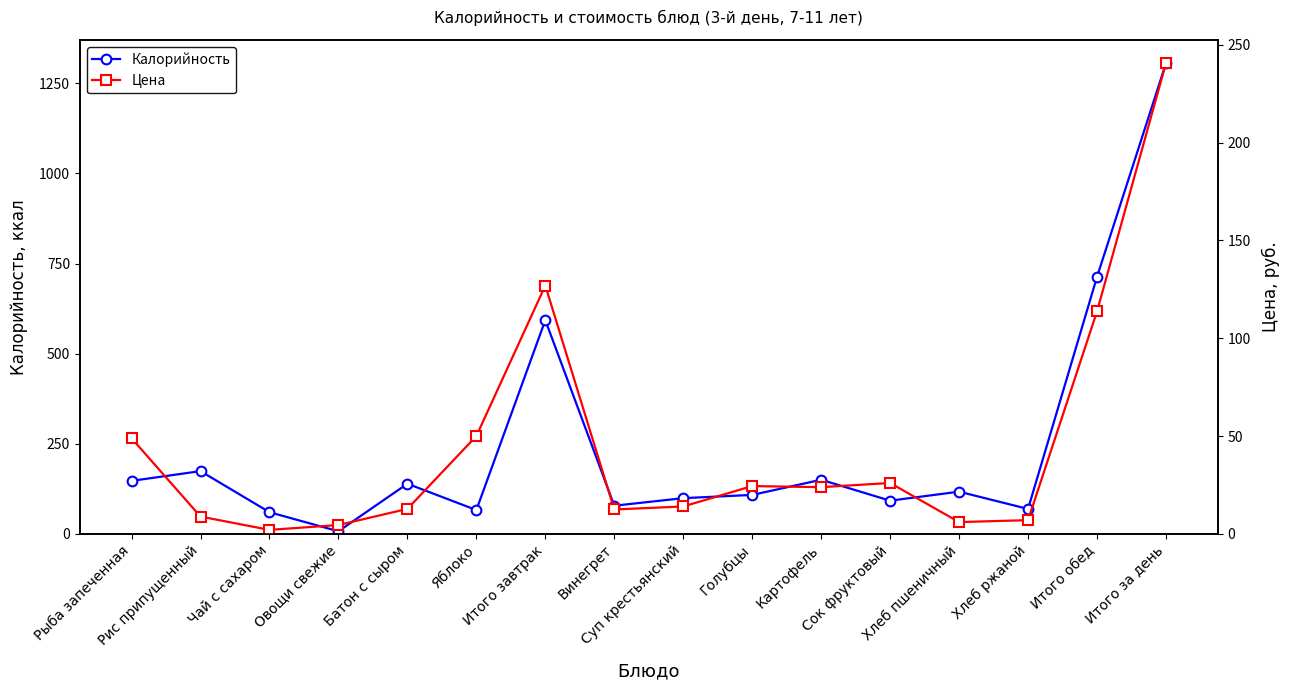

What is the difference between the maximum and minimum values in the Калорийность series?

1299